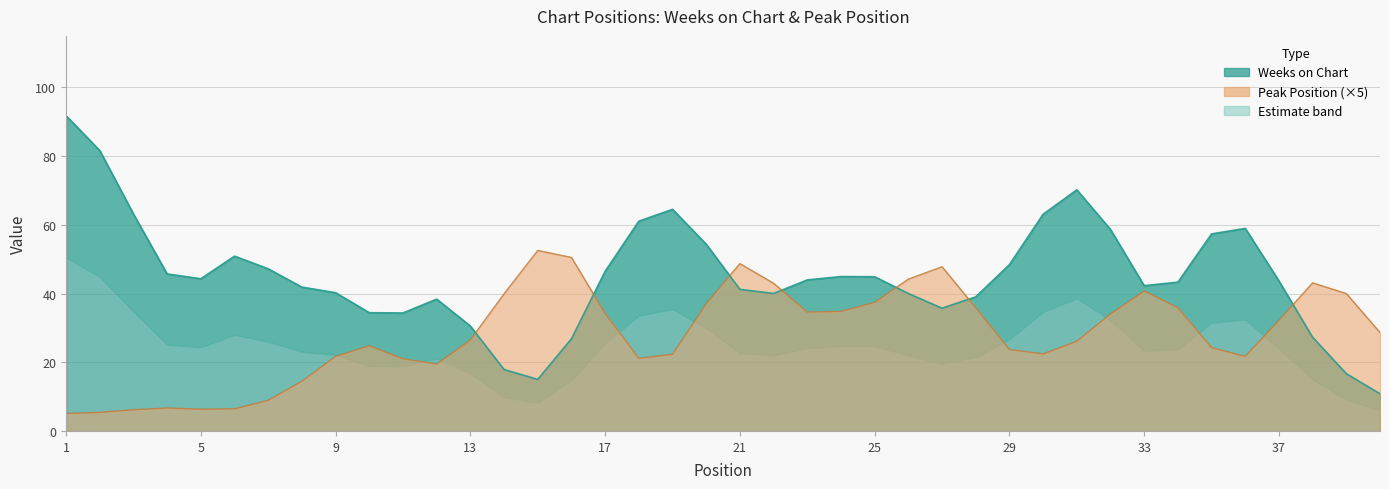

Is the value of Weeks on Chart at 40 greater than the value of Peak Position at 10?

No